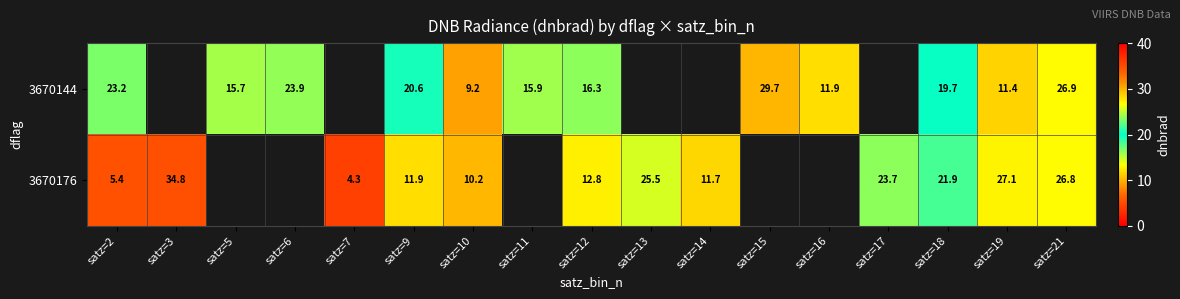

What is the maximum value shown in the chart?

34.8